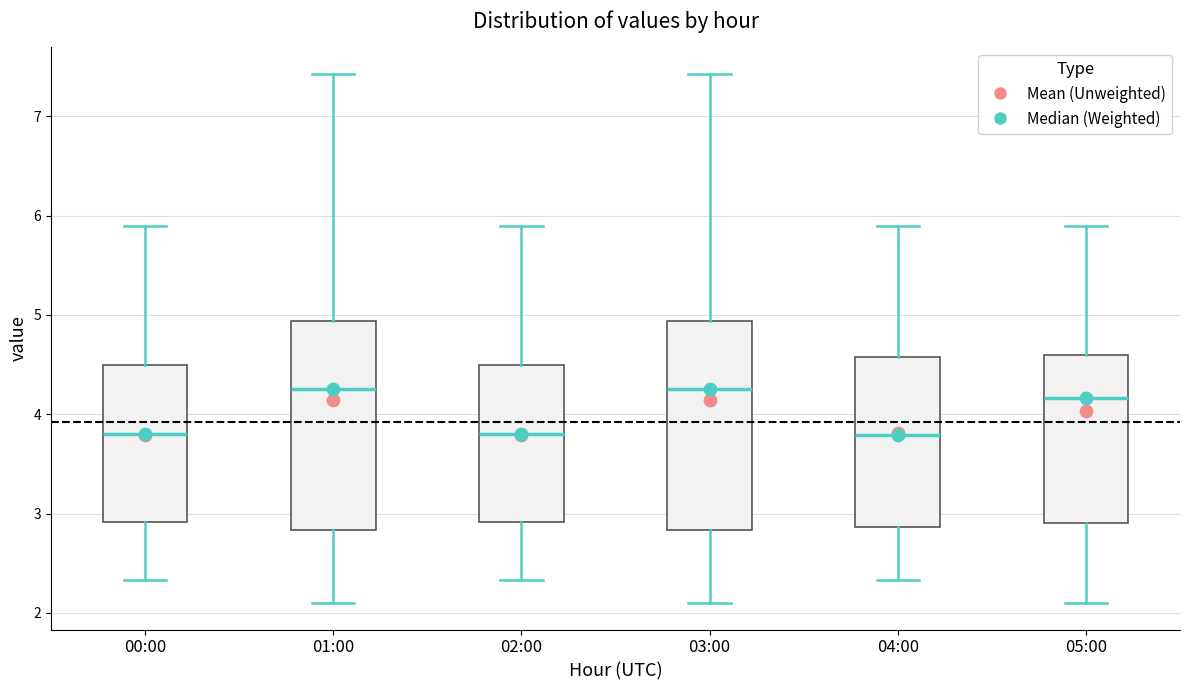

Where does the upper whisker of the box for 04:00 end on the y-axis? The values are not printed on the chart, so give them approximately, as read against the axis.

5.9